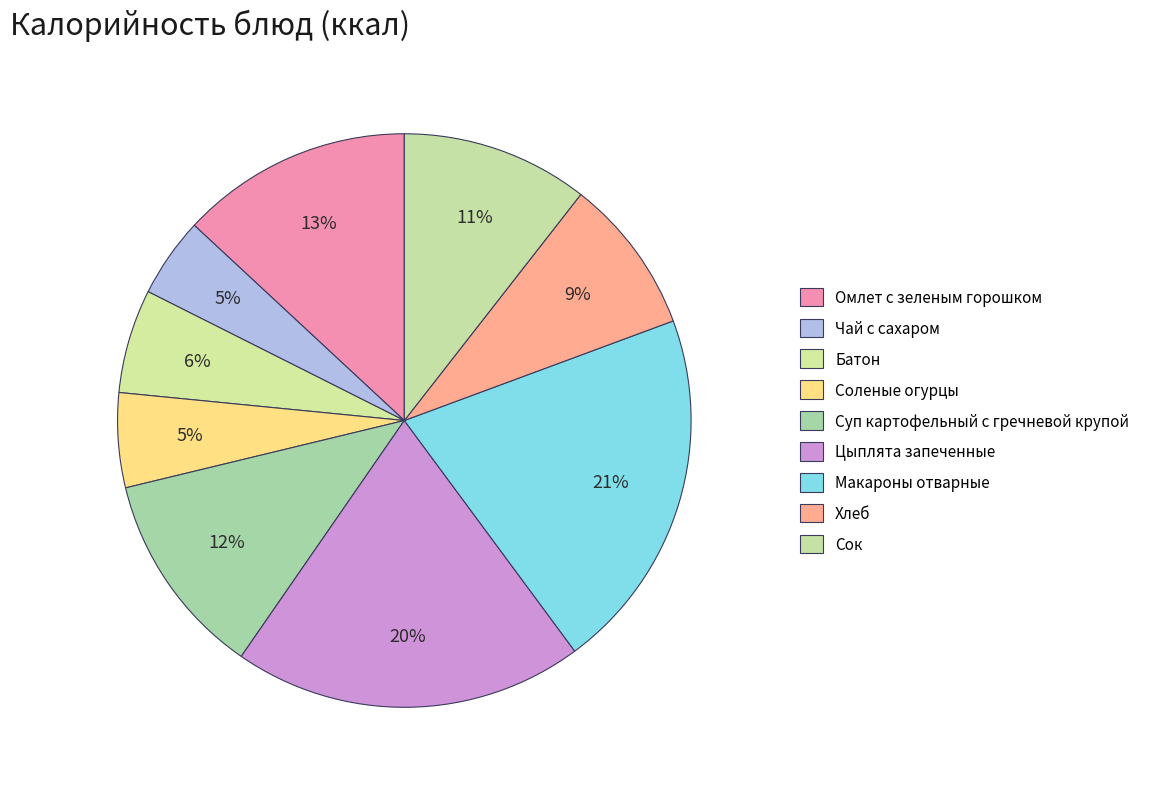

The Чай с сахаром slice represents 5% of the pie. True or false?

True